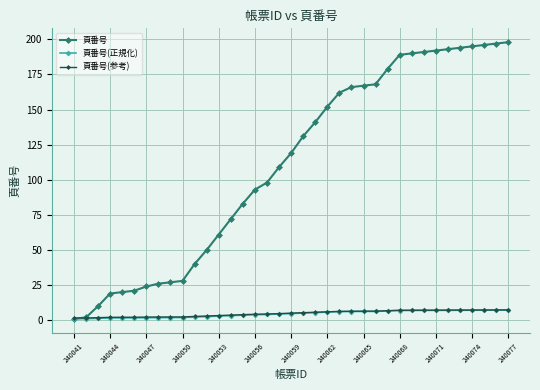

Which series has the largest range (max minus min)?

頁番号